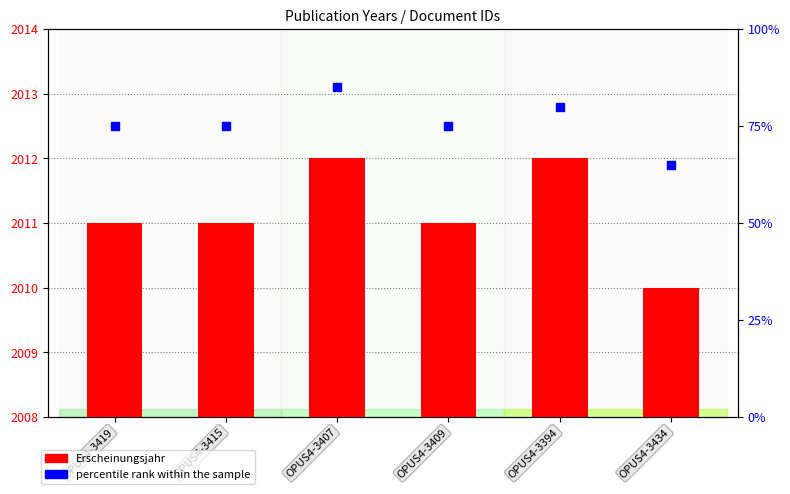

Which series has the largest Y range (max minus min)?

percentile rank within the sample